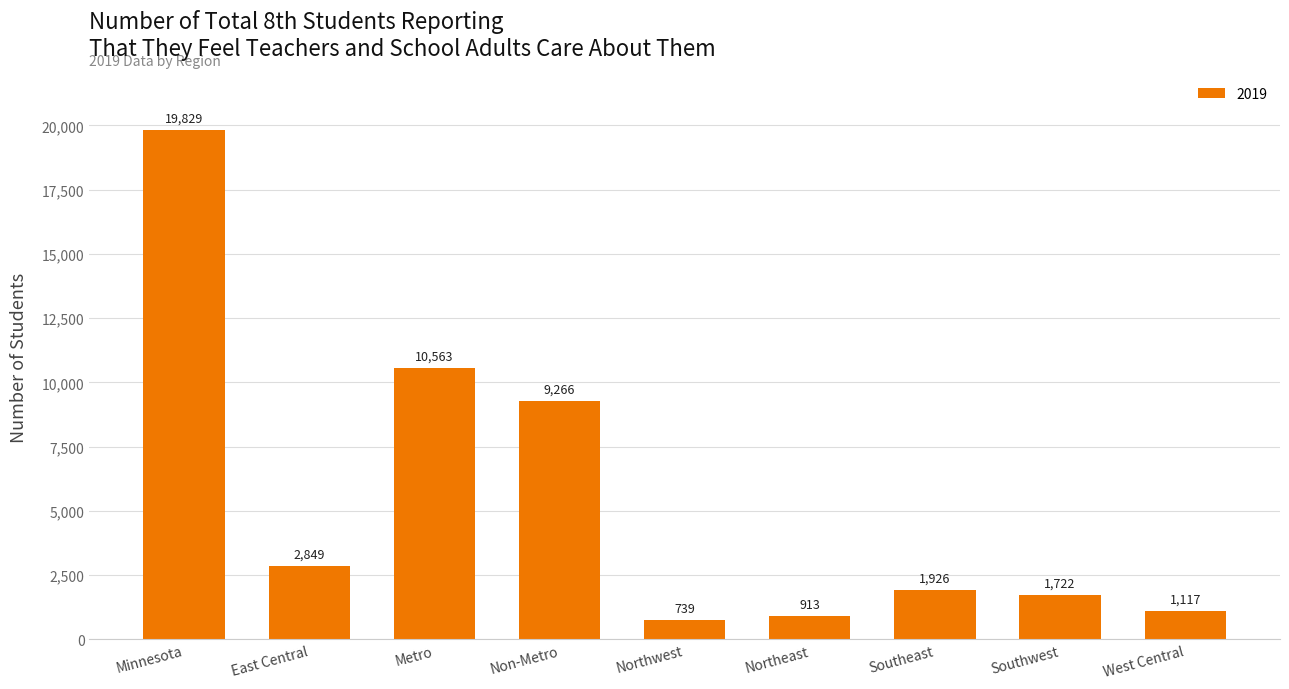

How many bars are there in total?

9